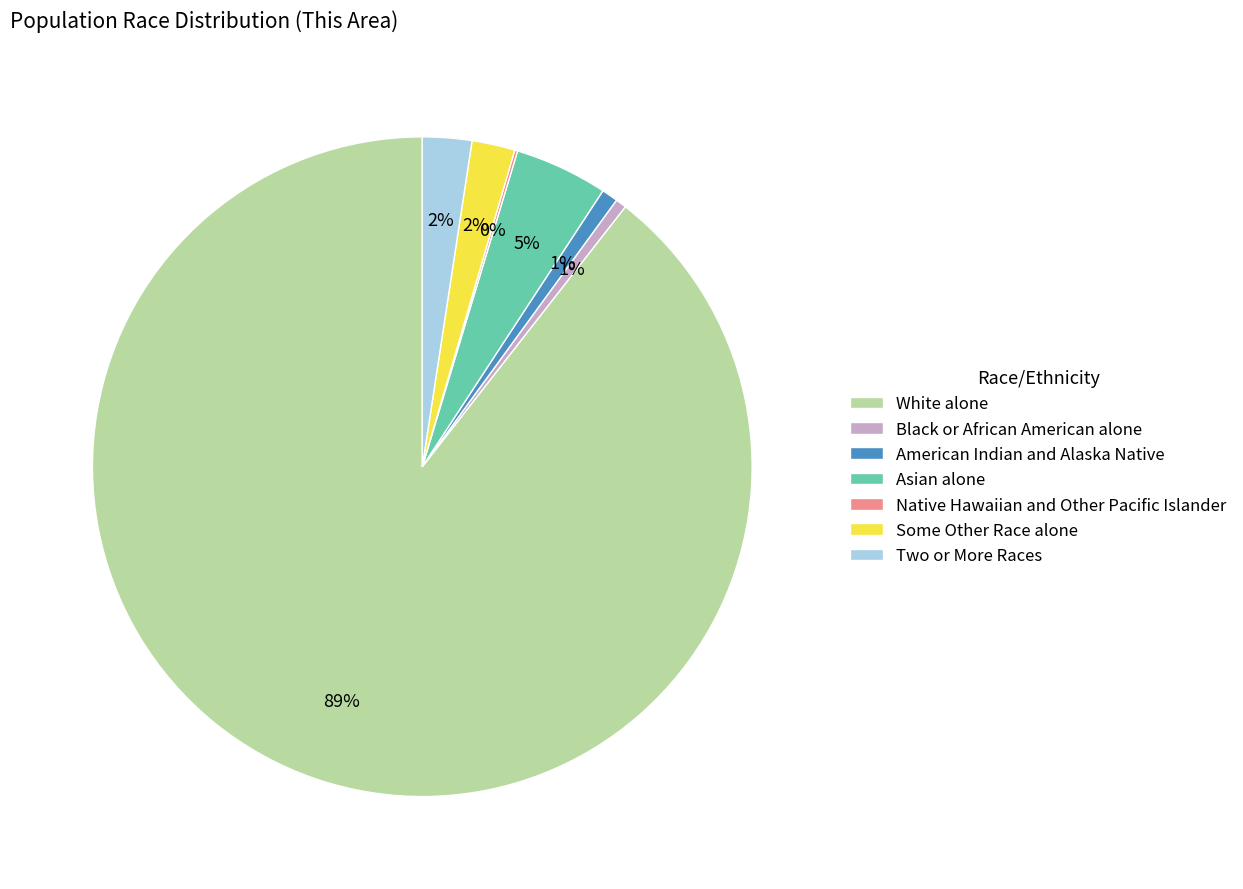

To the nearest percent, what percentage of the pie is American Indian and Alaska Native?

1%